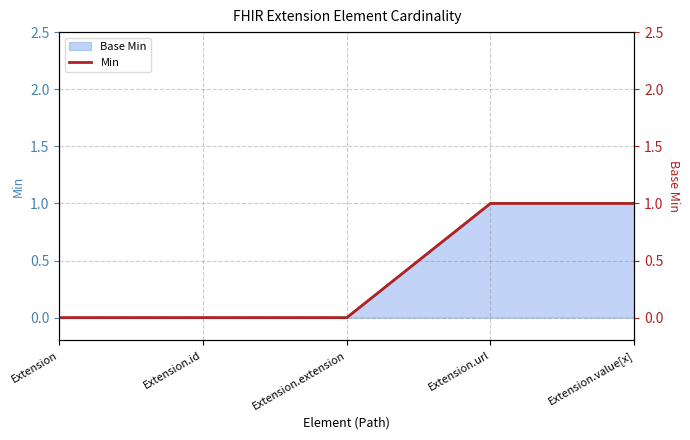

Reading right to left, what are all the values shown in this chart?

Extension.value[x]=1	Extension.url=1	Extension.extension=0	Extension.id=0	Extension=0